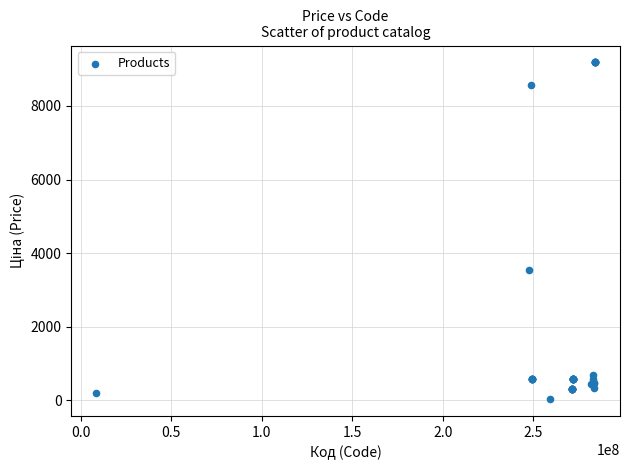

What Y value in the scatter plot is closest to 4607?

3533.1